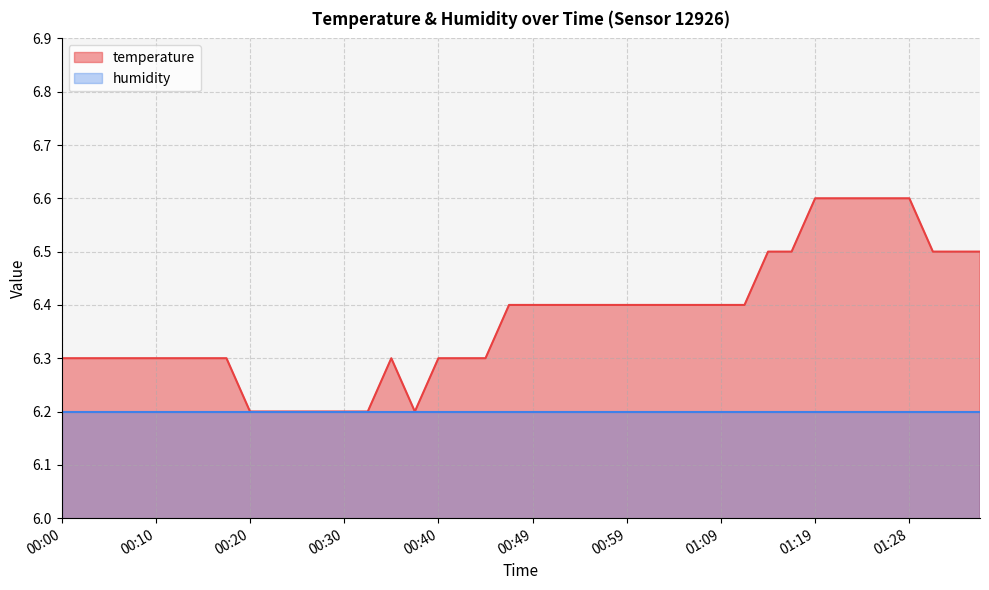

True or false: the data shows 1.8 at 00:30.

False